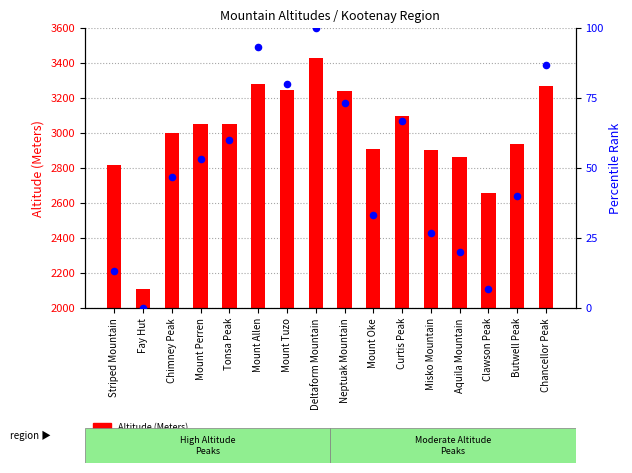

What are all the series names shown in the legend?

Altitude (Meters), percentile rank within the sample